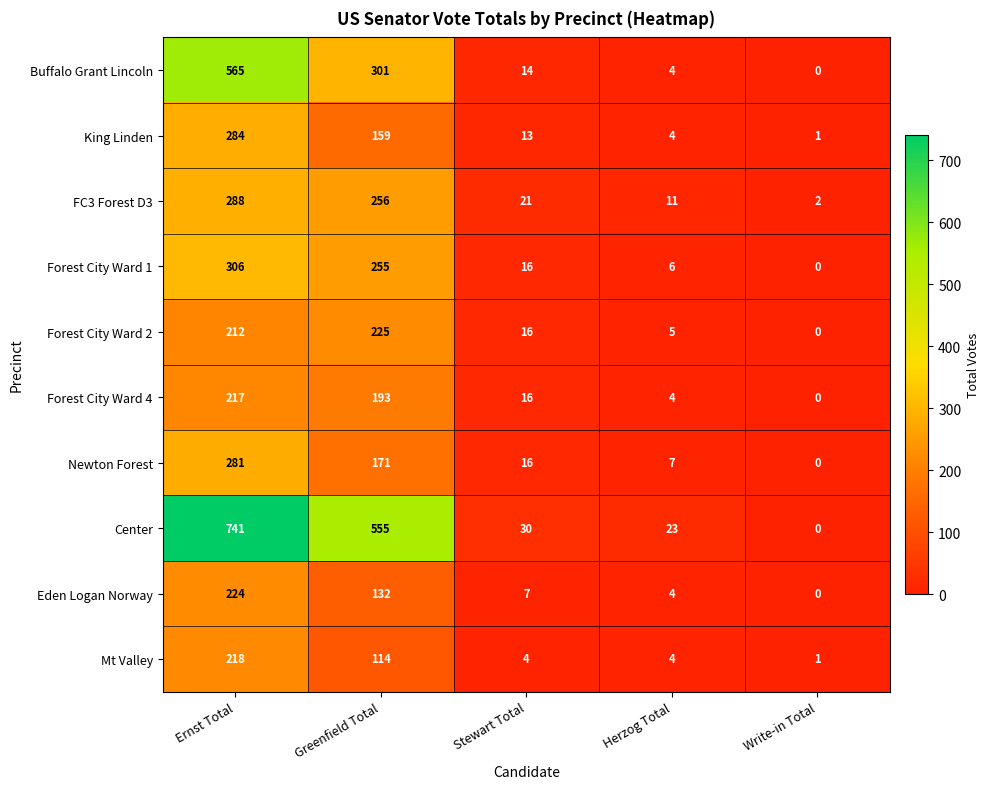

What is the difference between the Forest City Ward 4 values at Greenfield Total and Write-in Total?

193